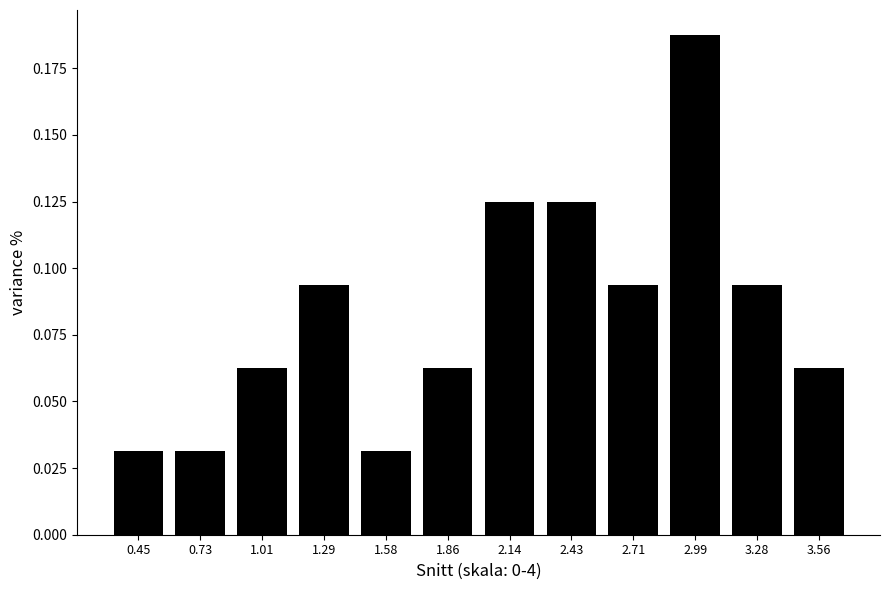

Count the values in the range 0 to 1.

12